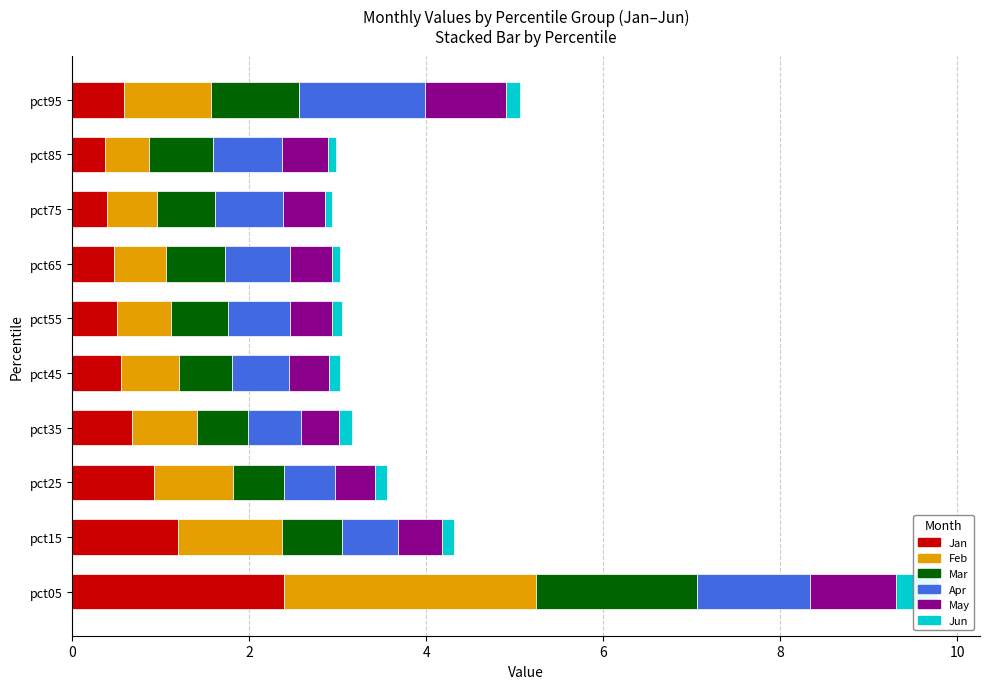

What is the total value across all series at pct25?

3.6